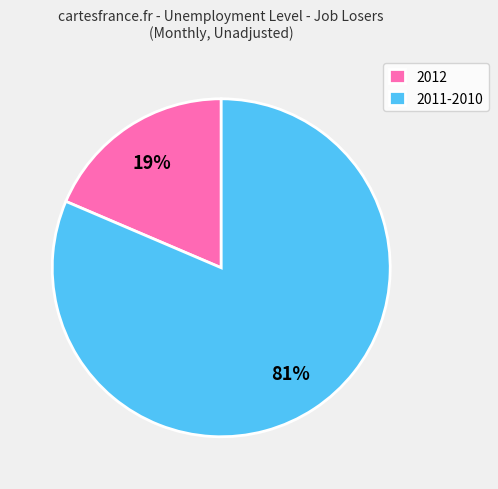

True or false: 2012 accounts for 10% of the total.

False